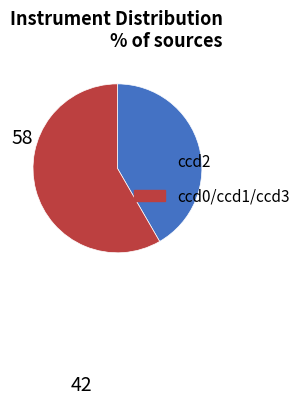

Do ccd2 and ccd0/ccd1/ccd3 together represent more than half of the pie?

Yes